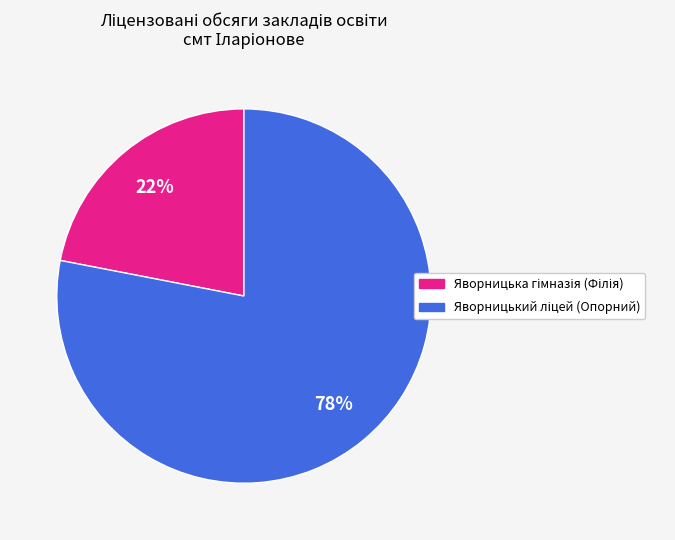

Does any single category account for the majority?

Yes